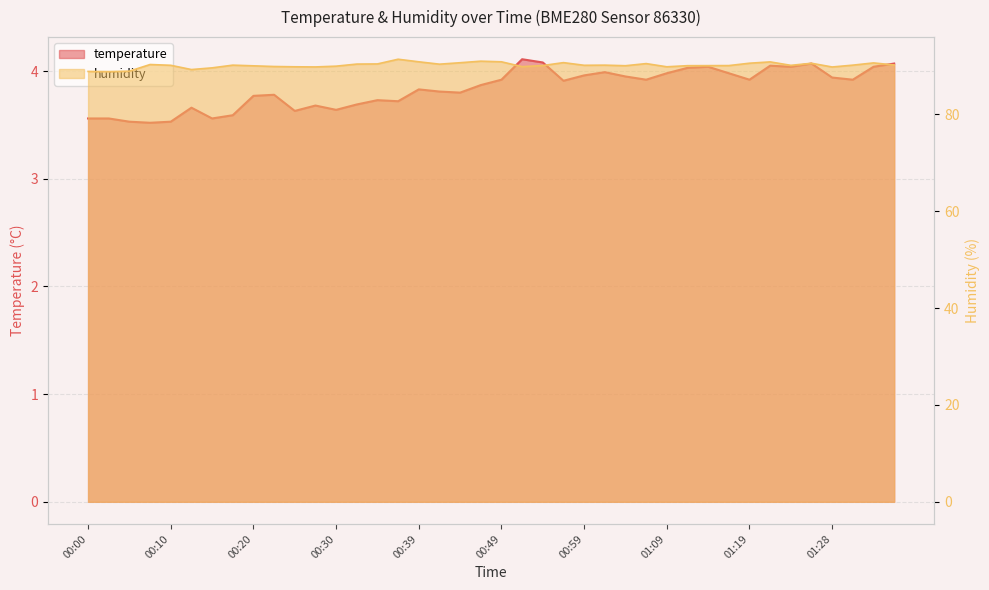

Is the value of temperature at 00:57 greater than the value of humidity at 00:39?

No